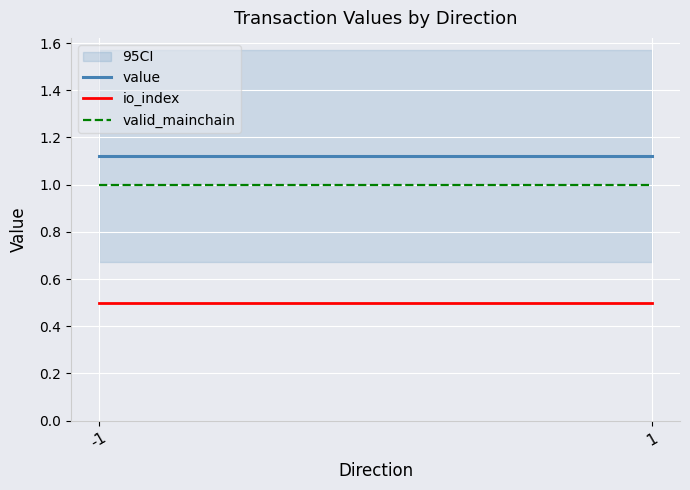

What is the highest value of the valid_mainchain series?

1.0